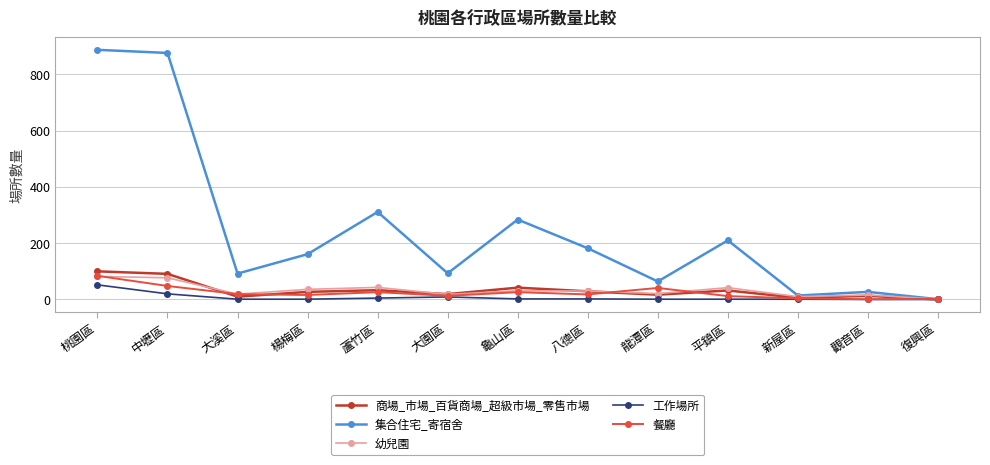

What is the greatest value displayed?

887